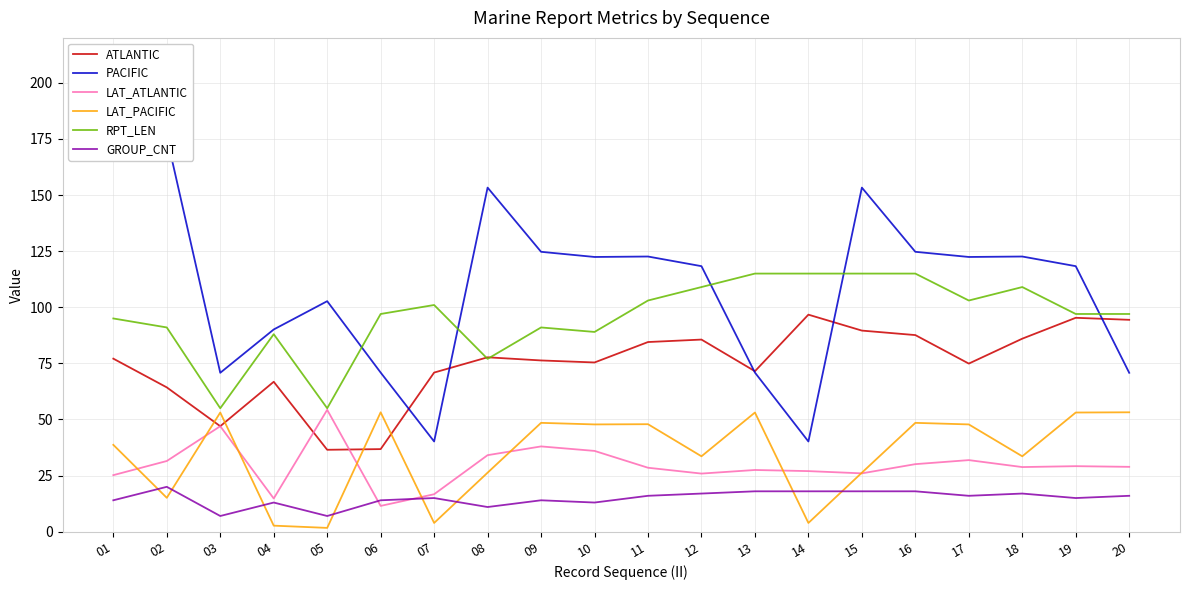

What is the value of the PACIFIC point at the 19th from the left?

118.3